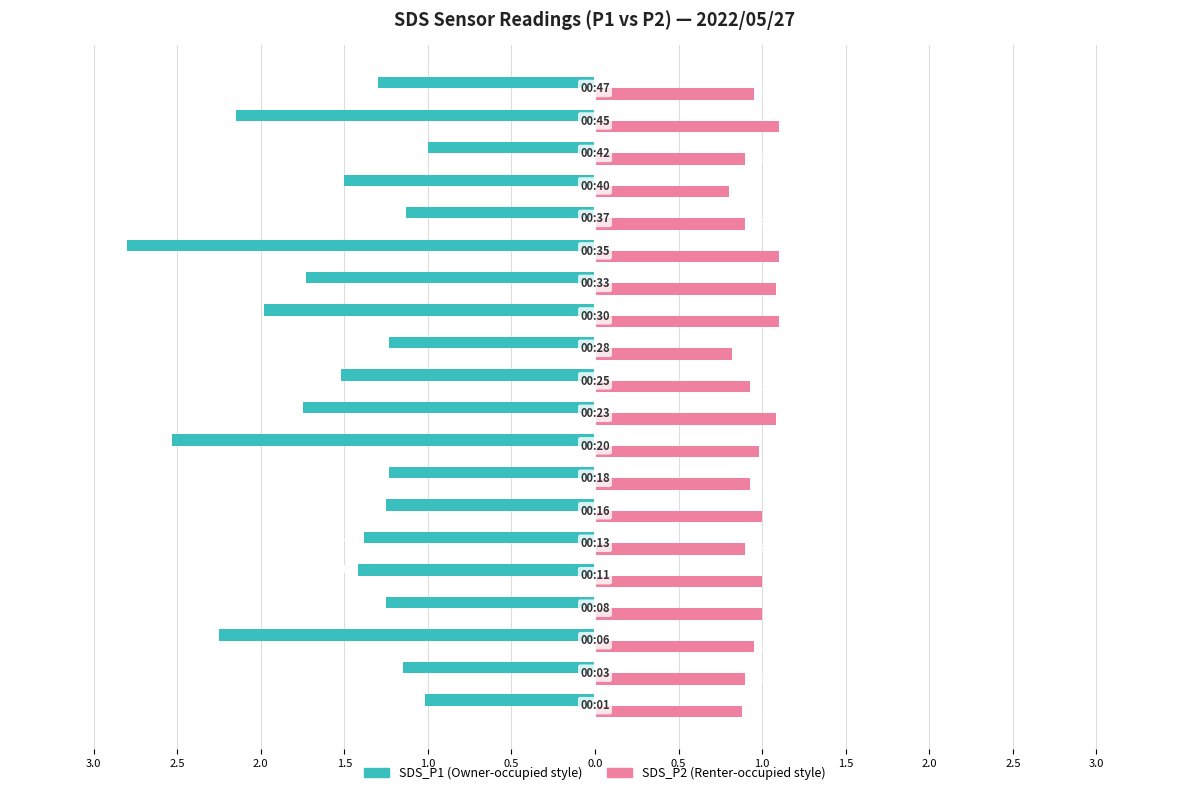

Reading left to right, what are all the values shown in this chart?

SDS_P1: -1.0	-1.1	-2.2	-1.2	-1.4	-1.4	-1.2	-1.2	-2.5	-1.8	-1.5	-1.2	-2.0	-1.7	-2.8	-1.1	-1.5	-1.0	-2.1	-1.3
SDS_P2: 0.9	0.9	0.9	1.0	1.0	0.9	1.0	0.9	1.0	1.1	0.9	0.8	1.1	1.1	1.1	0.9	0.8	0.9	1.1	0.9